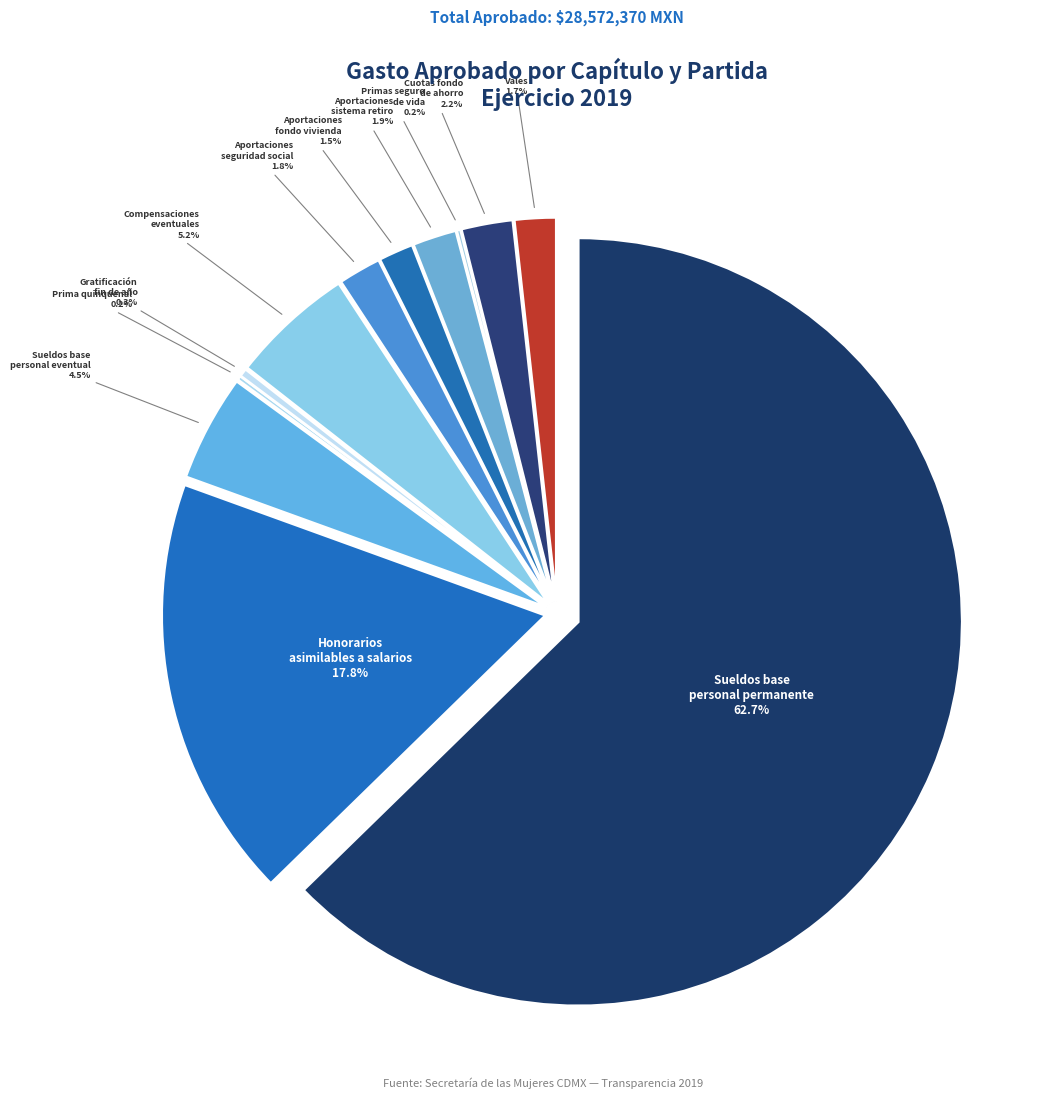

To the nearest percent, what is the difference between the largest and smallest slice percentages?

63%